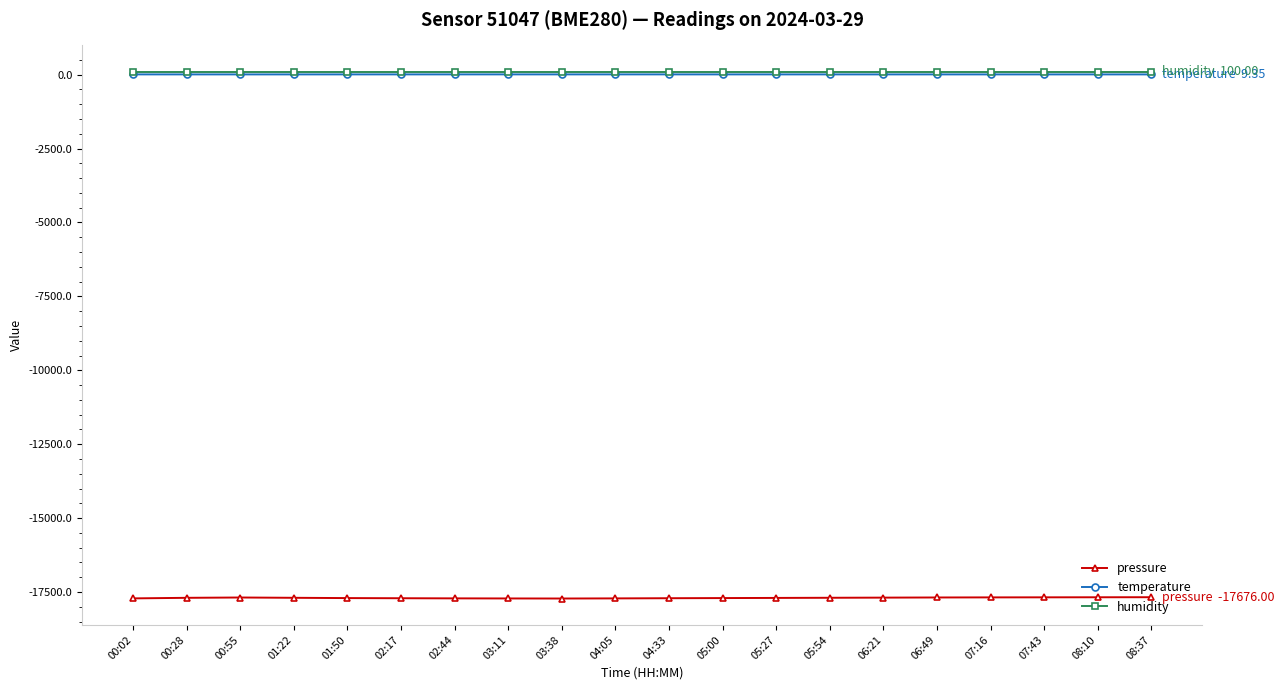

What are all the series names shown in the legend?

pressure, temperature, humidity